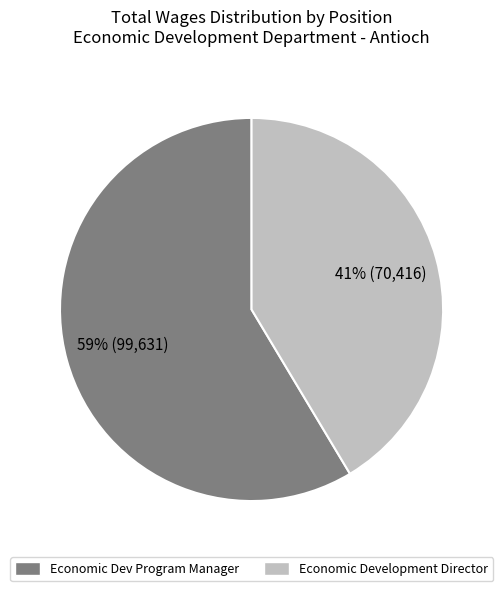

True or false: Economic Development Director accounts for 50% of the total.

False